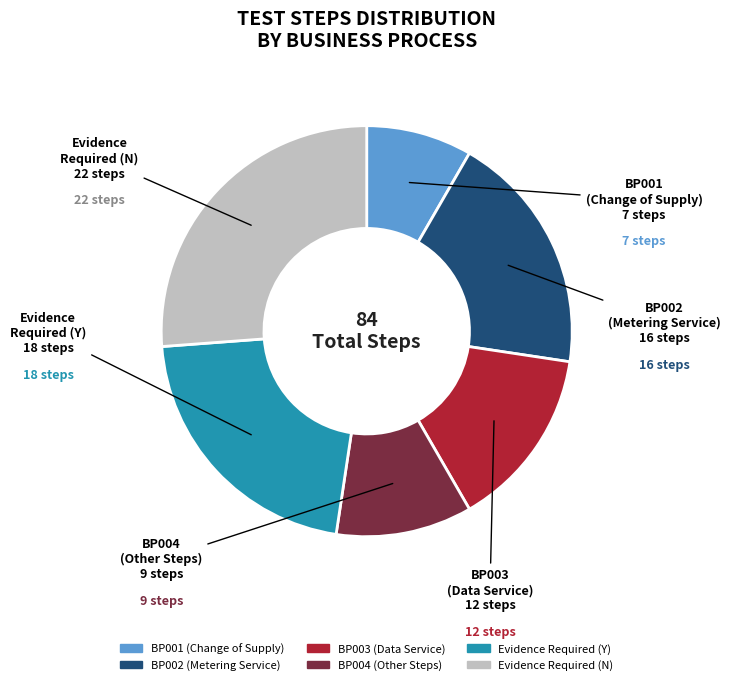

Is there any slice that represents more than half of the pie?

No